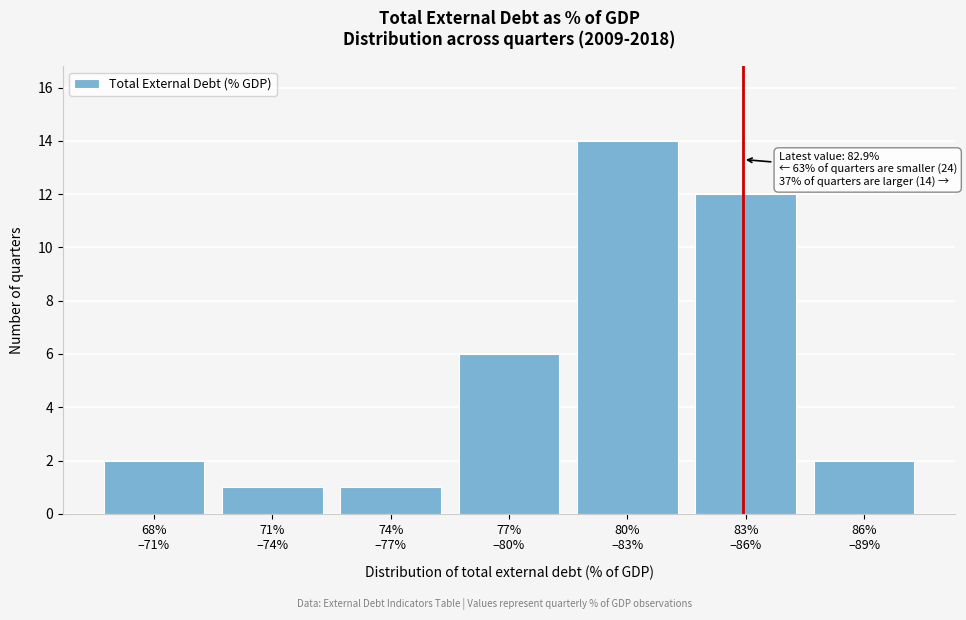

Reading left to right, transcribe all the data shown in this chart.

2	1	1	6	14	12	2